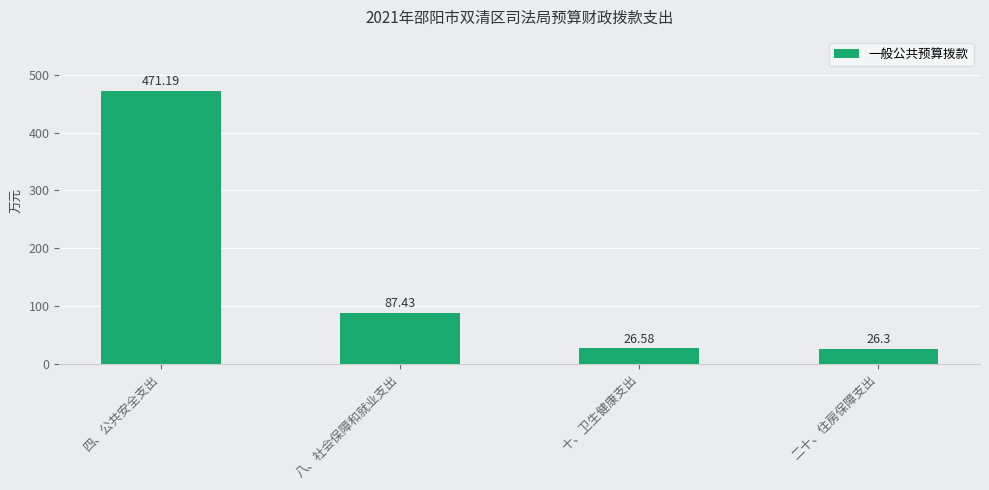

Approximately how many times larger is the value at 十、卫生健康支出 compared to 四、公共安全支出?

0.1